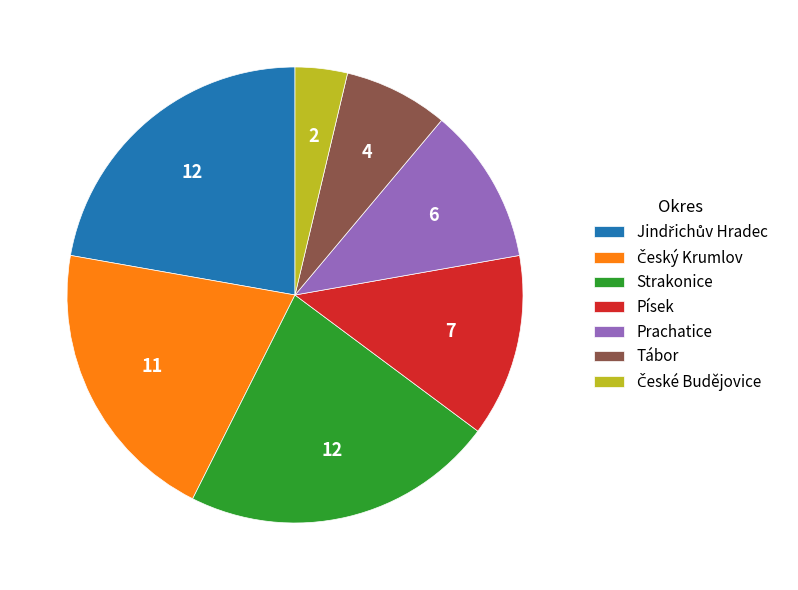

Is the sum of Prachatice and Strakonice greater than half?

No